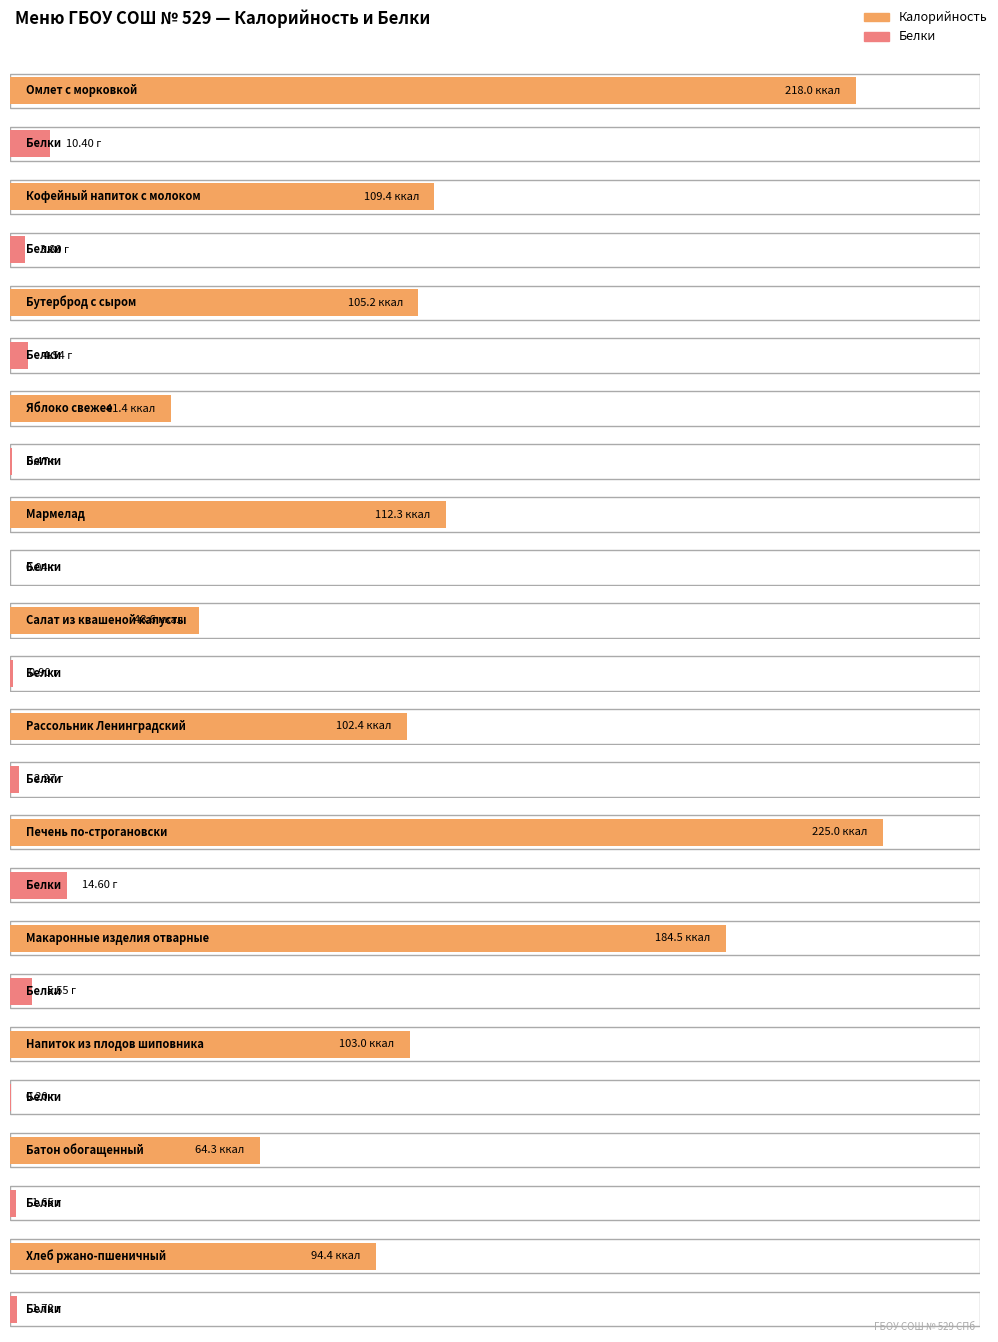

Is it true that Калорийность equals 103.0 at Напиток из плодов шиповника?

True